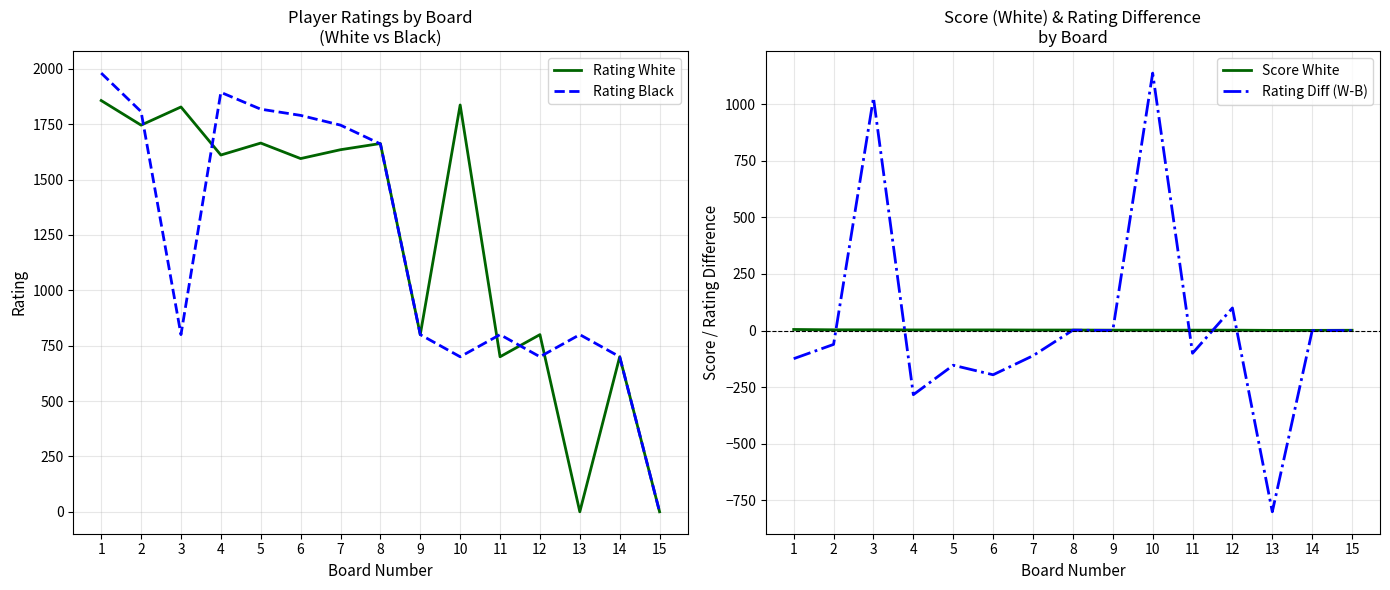

What is the value of the Rating Black point at the 3rd from the left?

800.0